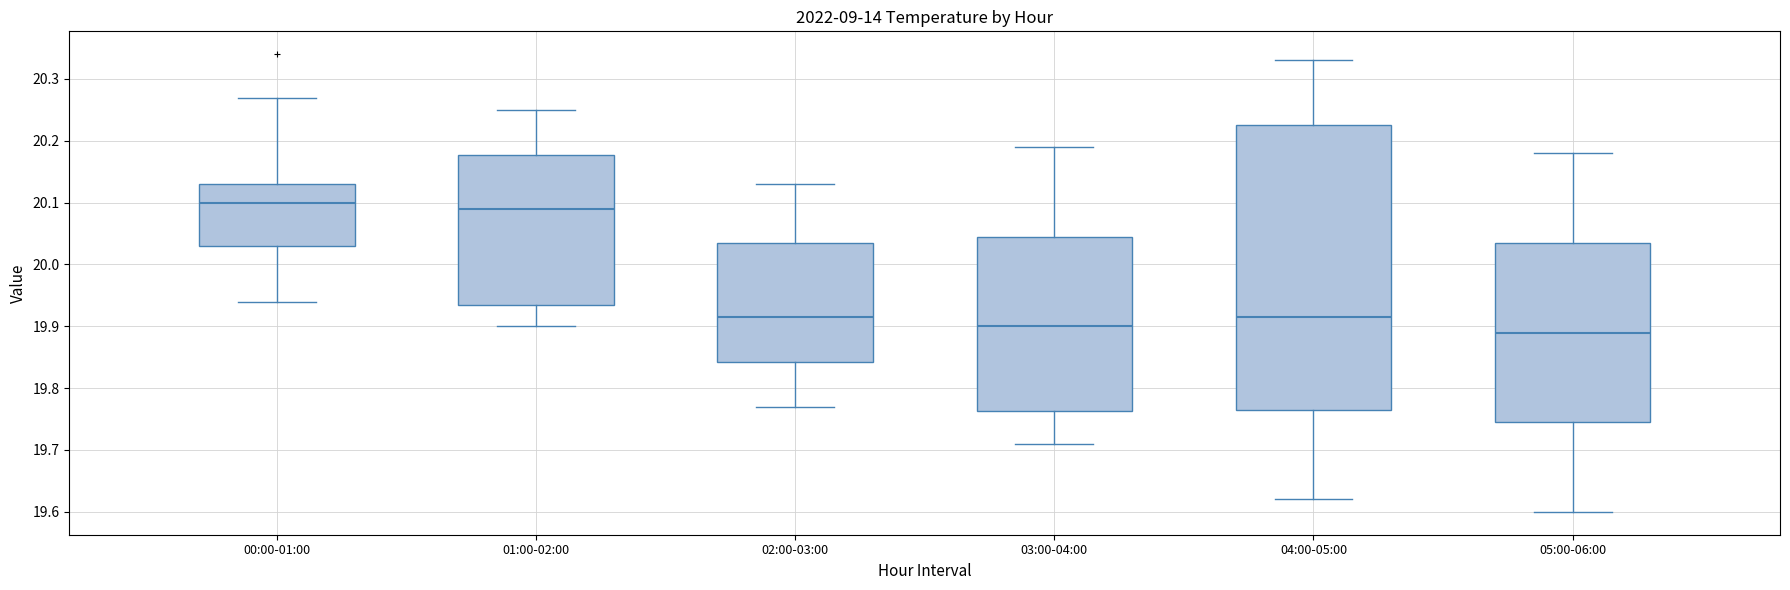

Reading left to right, transcribe this box plot: for each box, give where its median line is, the range the box spans, and where its two whiskers end, as read against the y-axis. The values are not printed on the chart, so give them approximately, as read against the axis.

00:00-01:00: median 20.10, box 20.03 to 20.13, whiskers 19.94 to 20.27
01:00-02:00: median 20.09, box 19.94 to 20.18, whiskers 19.90 to 20.25
02:00-03:00: median 19.92, box 19.84 to 20.04, whiskers 19.77 to 20.13
03:00-04:00: median 19.90, box 19.76 to 20.05, whiskers 19.71 to 20.19
04:00-05:00: median 19.92, box 19.77 to 20.23, whiskers 19.62 to 20.33
05:00-06:00: median 19.89, box 19.75 to 20.04, whiskers 19.60 to 20.18